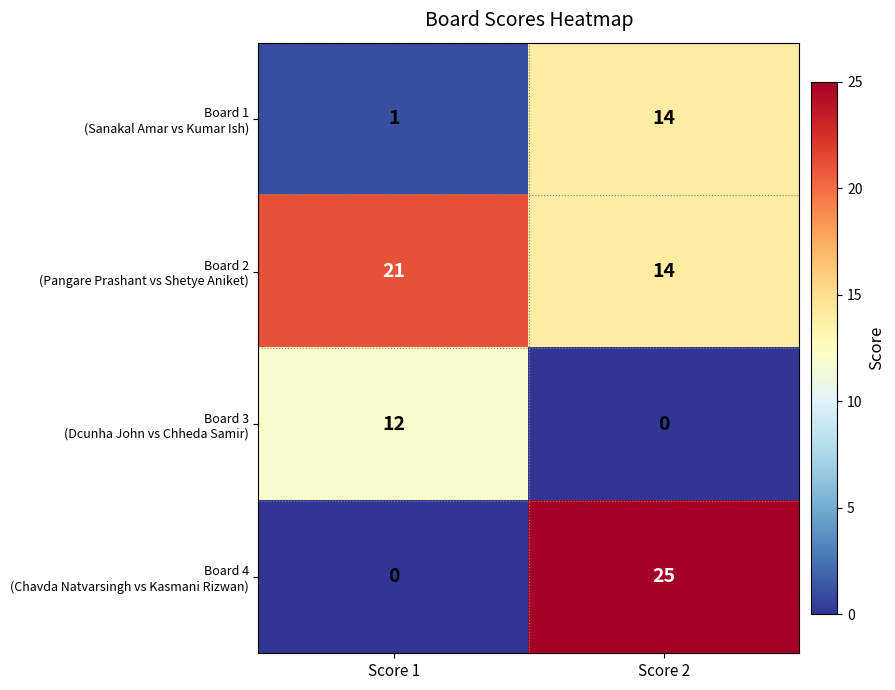

What is the greatest value displayed?

25